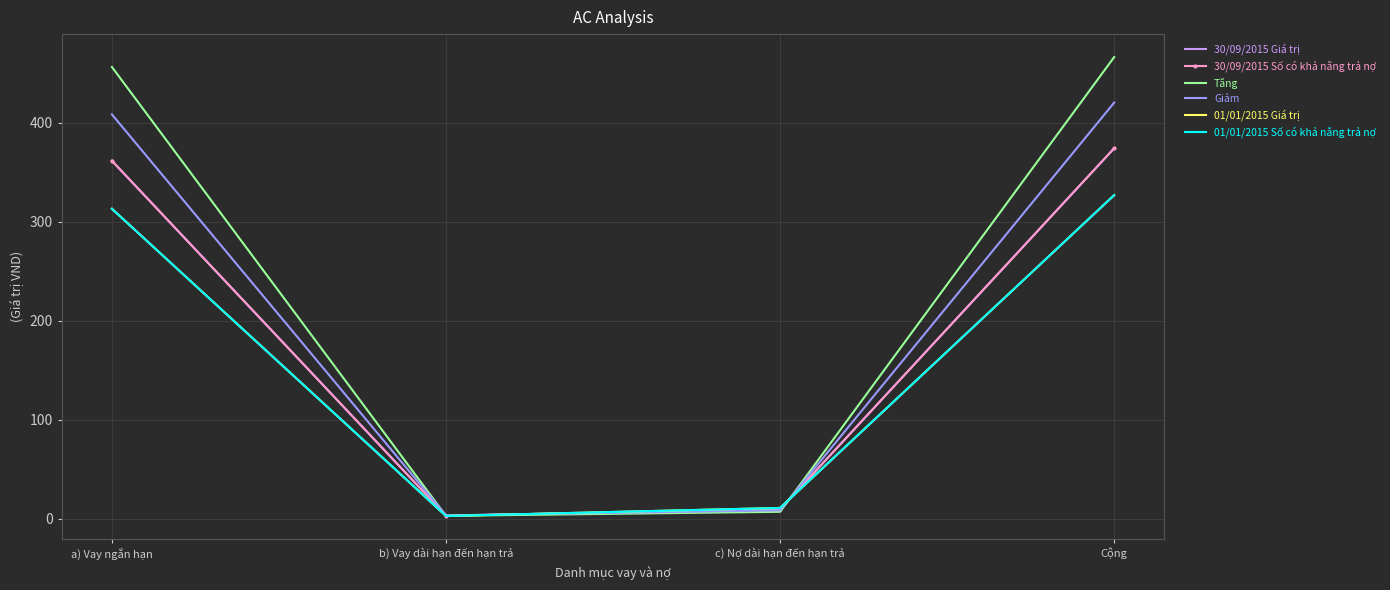

What is the value of the Tăng point at the 4th from the left?

466.4